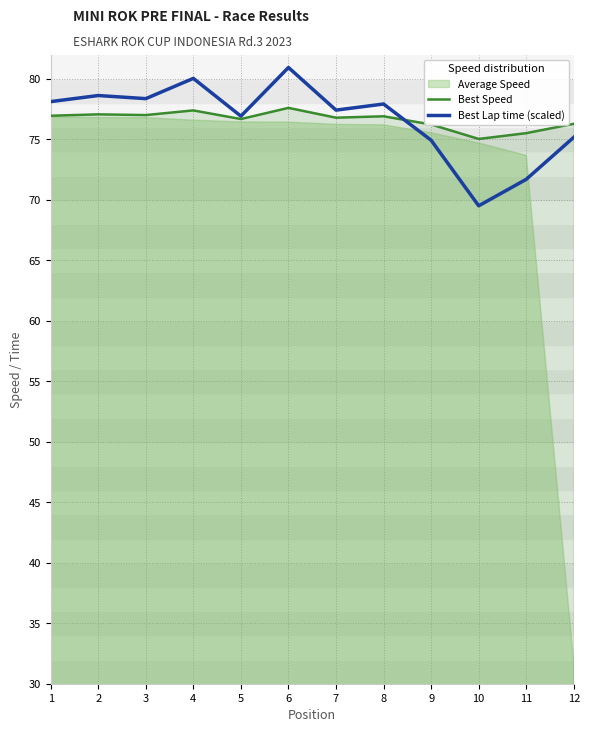

In Best Speed, how many points are lower than both neighbors (excluding endpoints)?

4